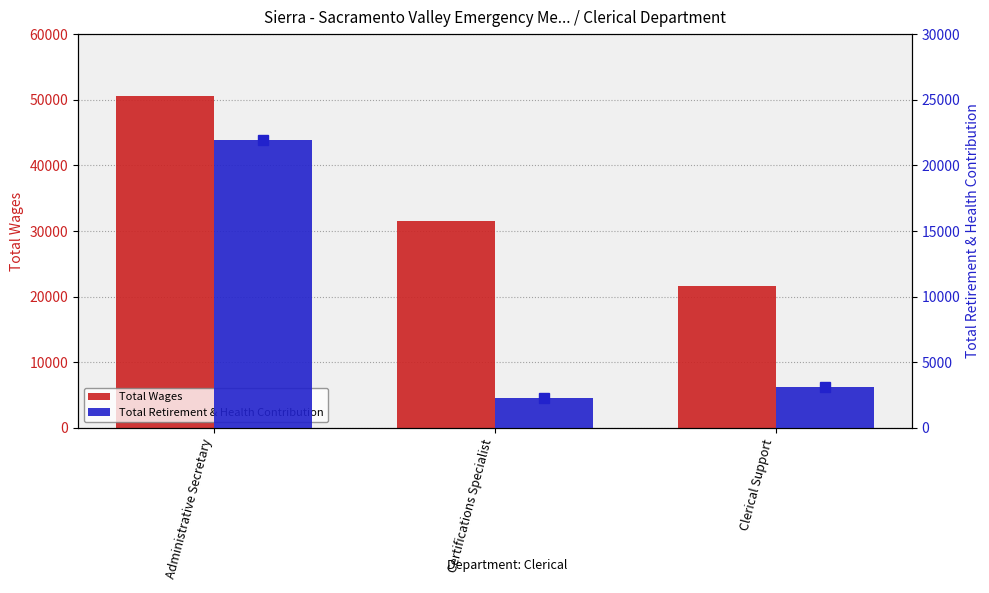

Which series has the widest spread of values?

Total Wages